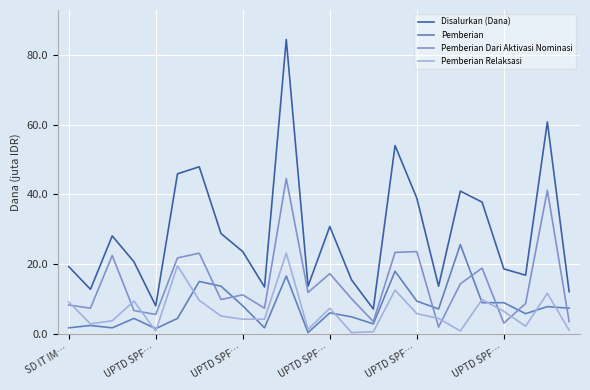

Does the chart have visible grid lines?

Yes